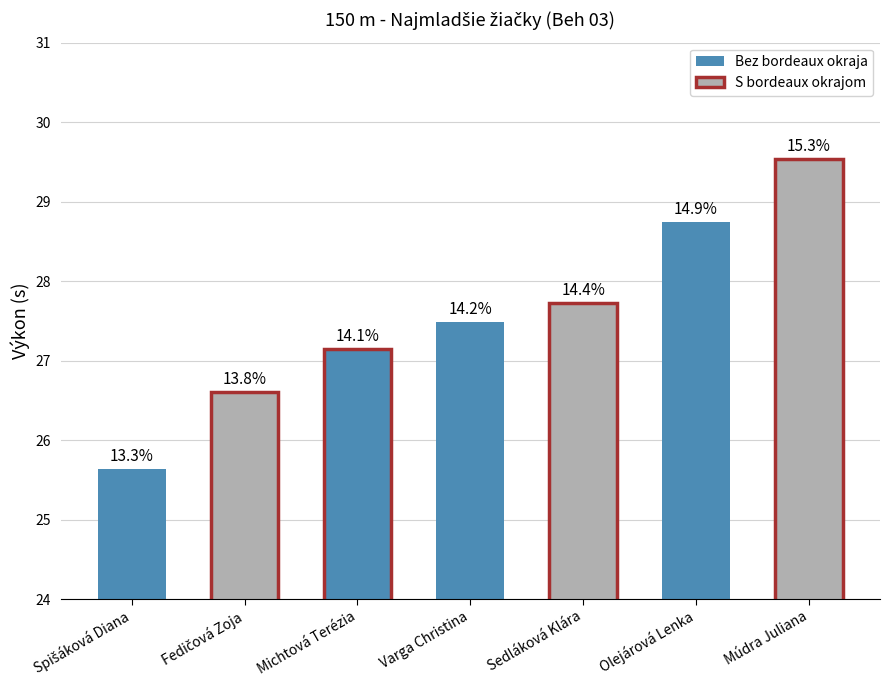

How many bars are there in total?

7